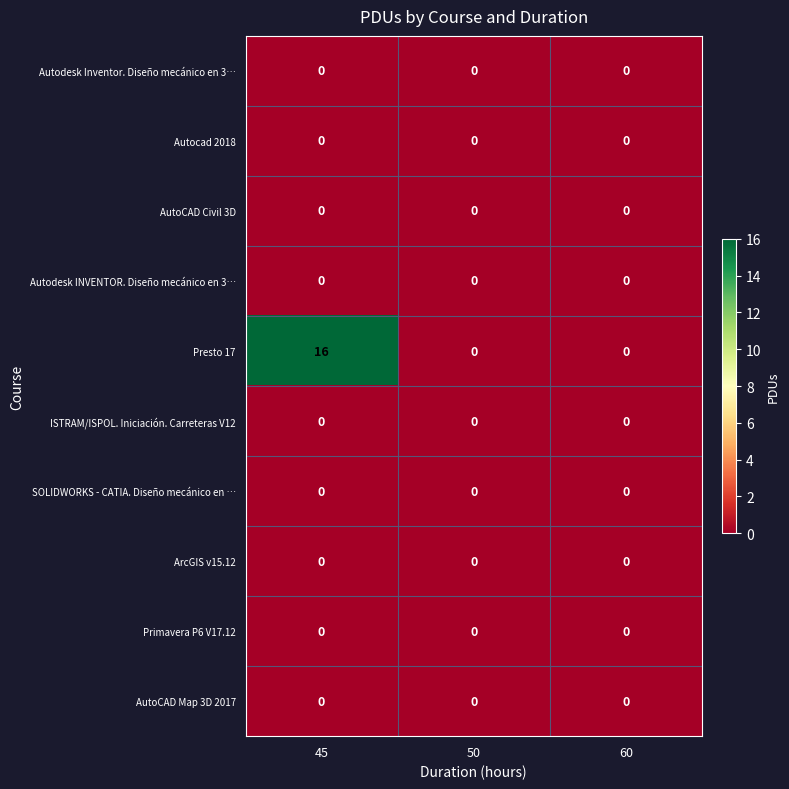

Reading right to left, list all the values displayed in this chart.

Autodesk Inventor. Diseño mecánico en 3…: 60=0	50=0	45=0
Autocad 2018: 60=0	50=0	45=0
AutoCAD Civil 3D: 60=0	50=0	45=0
Autodesk INVENTOR. Diseño mecánico en 3…: 60=0	50=0	45=0
Presto 17: 60=0	50=0	45=16
ISTRAM/ISPOL. Iniciación. Carreteras V12: 60=0	50=0	45=0
SOLIDWORKS - CATIA. Diseño mecánico en …: 60=0	50=0	45=0
ArcGIS v15.12: 60=0	50=0	45=0
Primavera P6 V17.12: 60=0	50=0	45=0
AutoCAD Map 3D 2017: 60=0	50=0	45=0